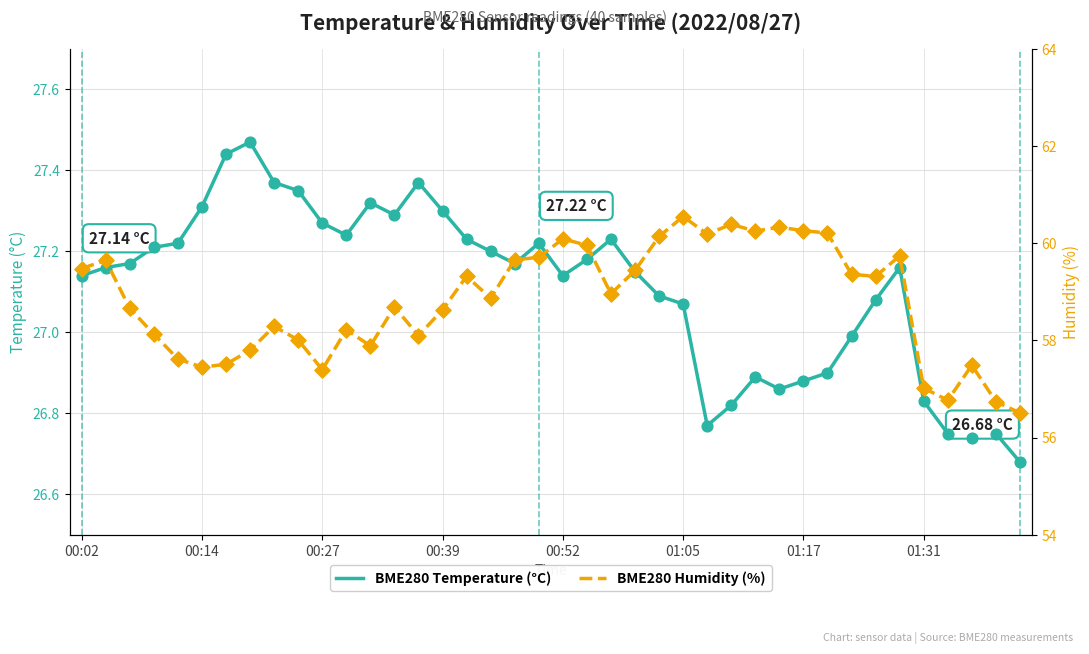

Is the value of BME280 Temperature (°C) at 9 greater than the value of BME280 Humidity (%) at 00:39?

No